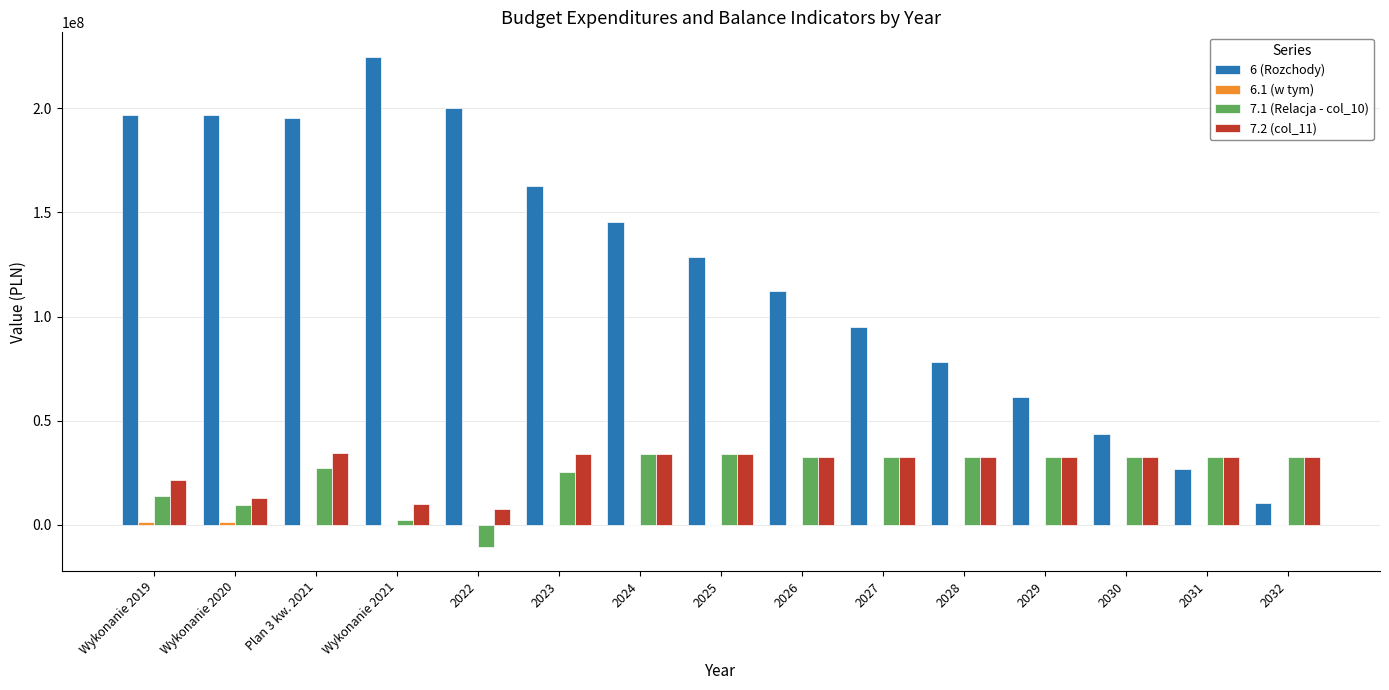

Is it true that 6 (Rozchody) equals 10592000.0 at 2032?

True